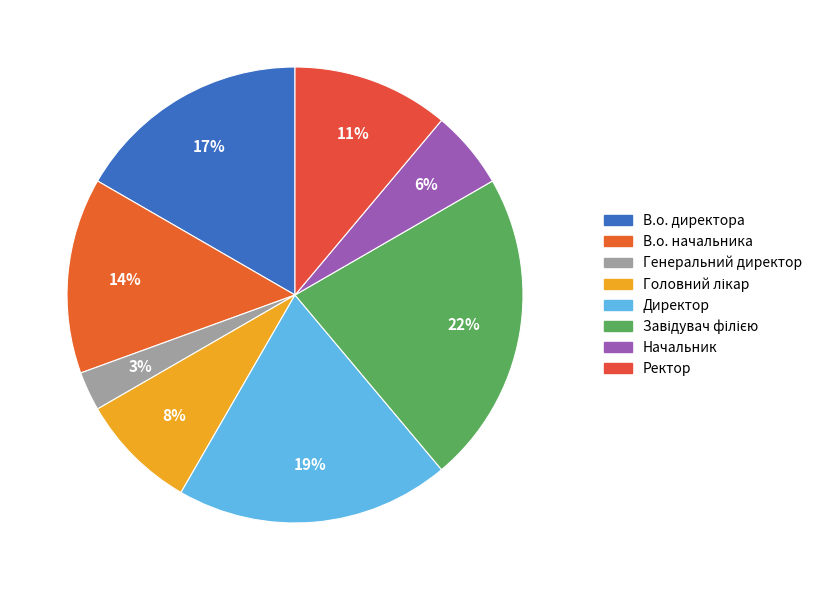

True or false: Начальник accounts for 6% of the total.

True